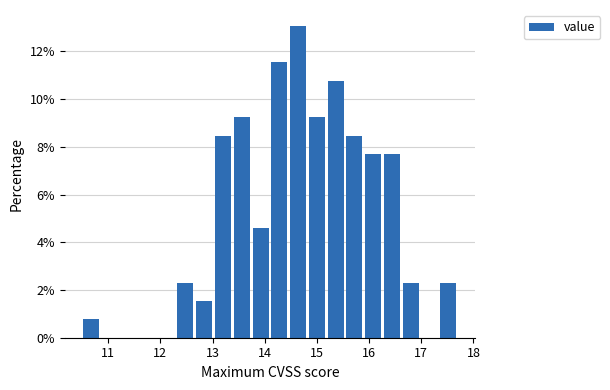

Read against the x-axis, roughly where is the centre of the tallest bar?

14.6